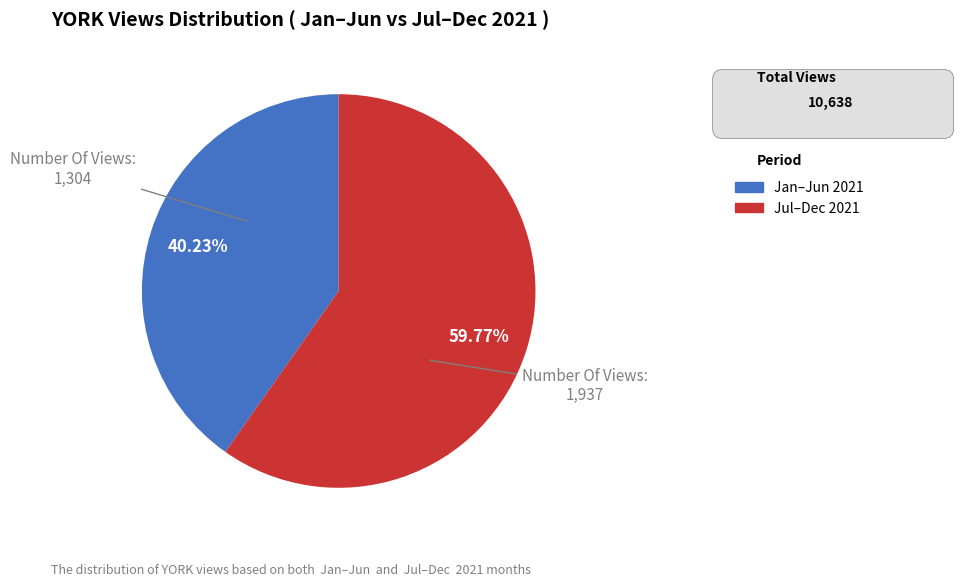

Does any single category account for the majority?

Yes